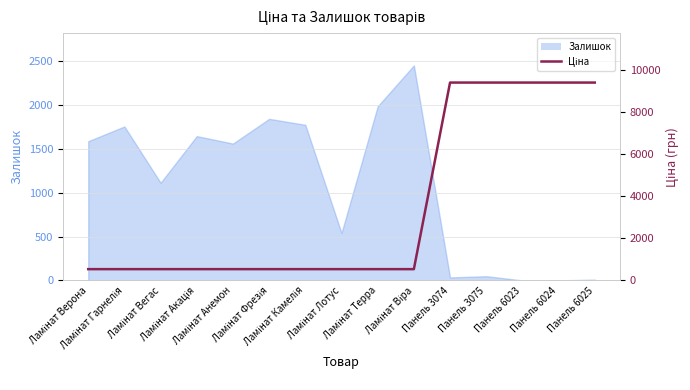

What is the approximate value at Панель 6023?

9416.9